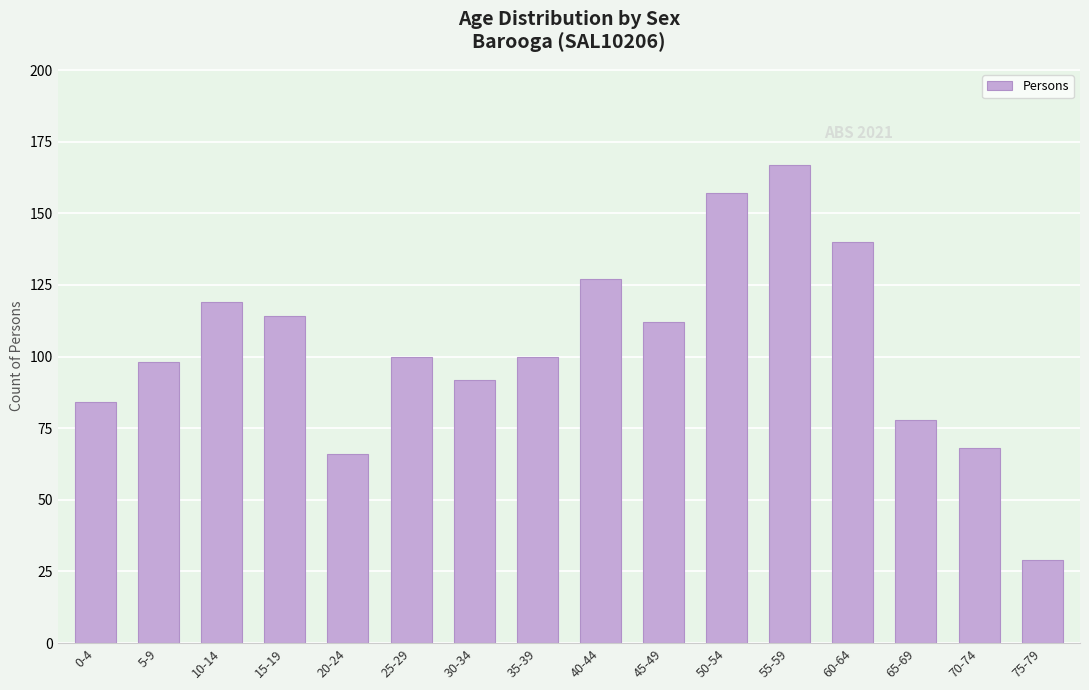

What is the difference between the second highest and minimum values?

128